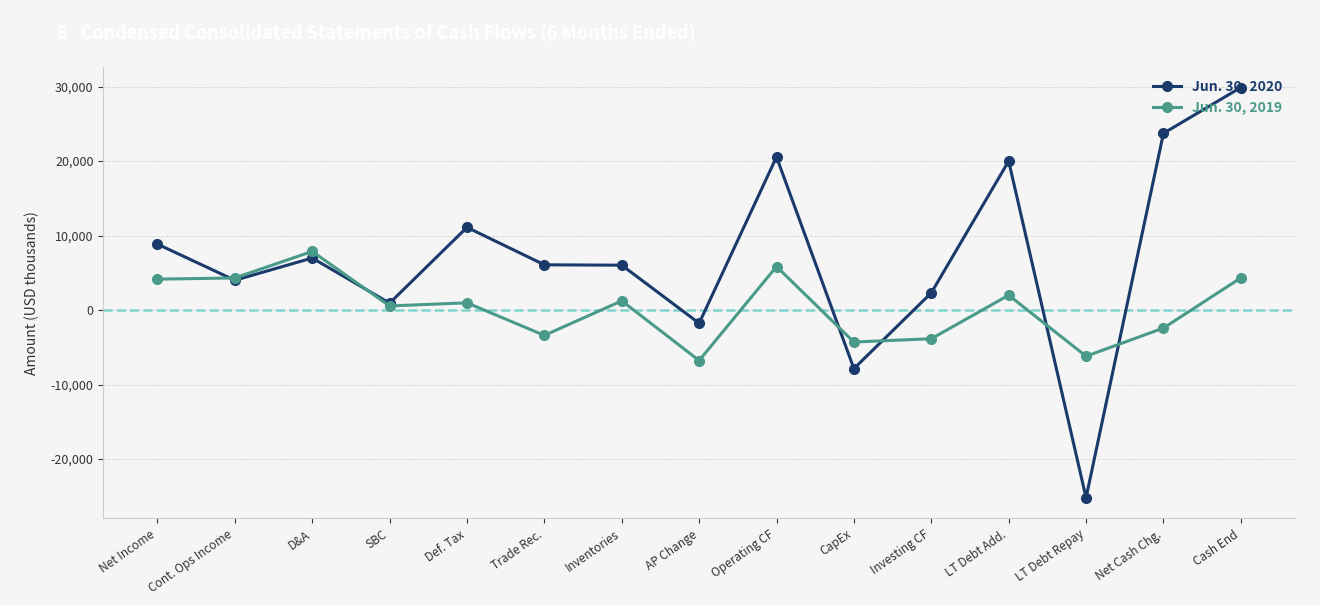

The value of Jun. 30, 2020 at Net Income is 8859. True or false?

True